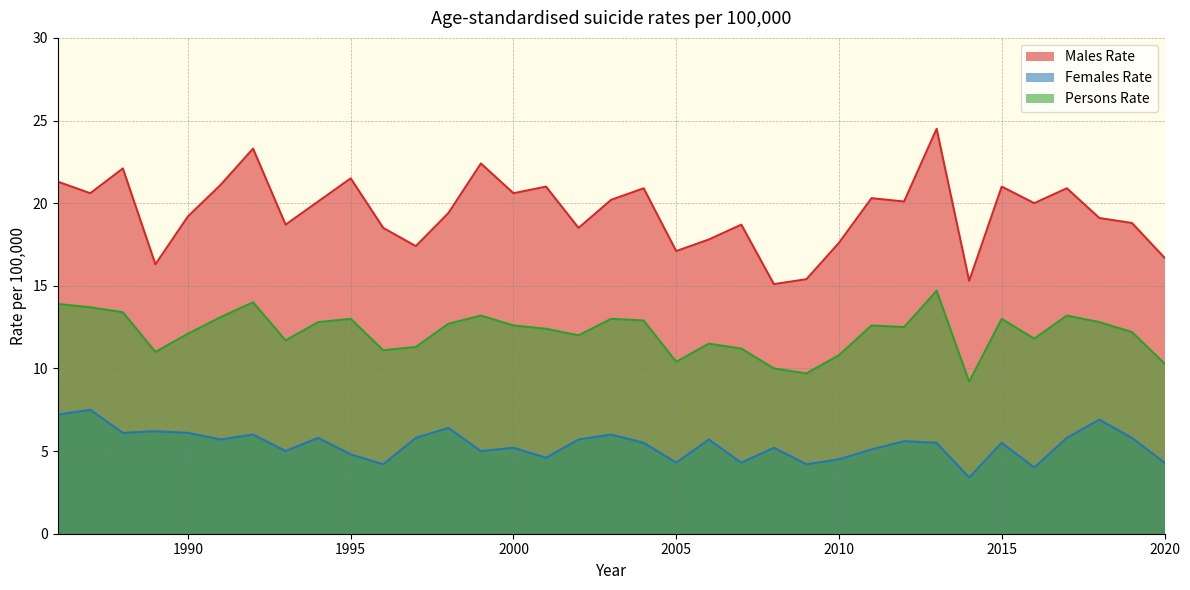

Is the value of Females Rate at 2008 greater than the value of Persons Rate at 2002?

No